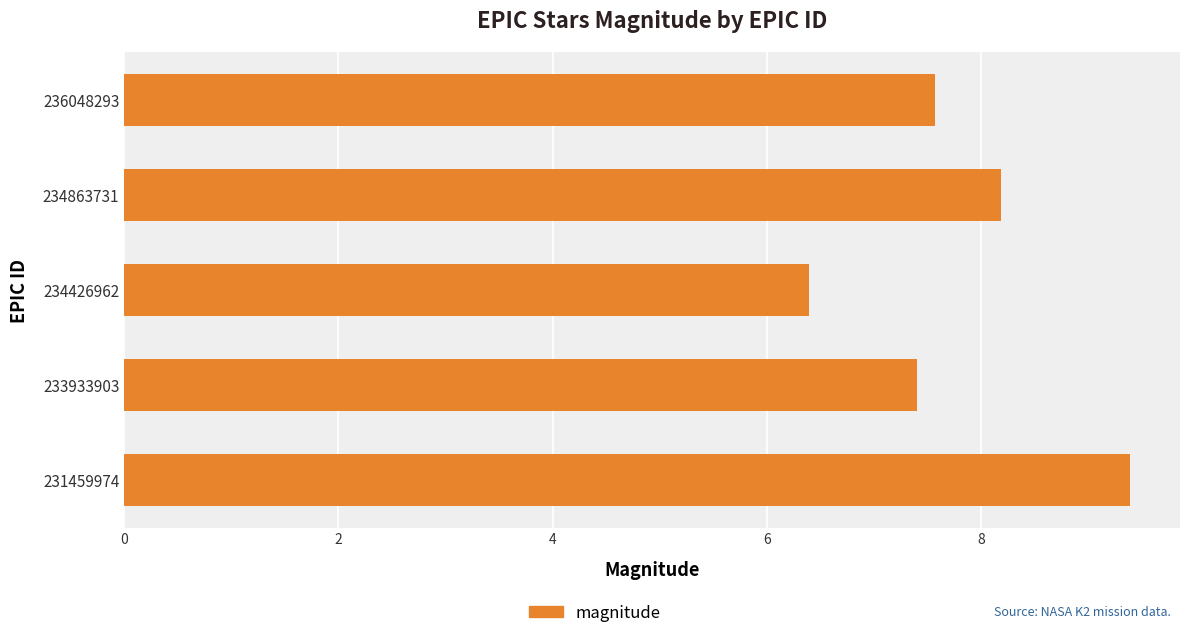

The value at 236048293 is 11.3. True or false?

False